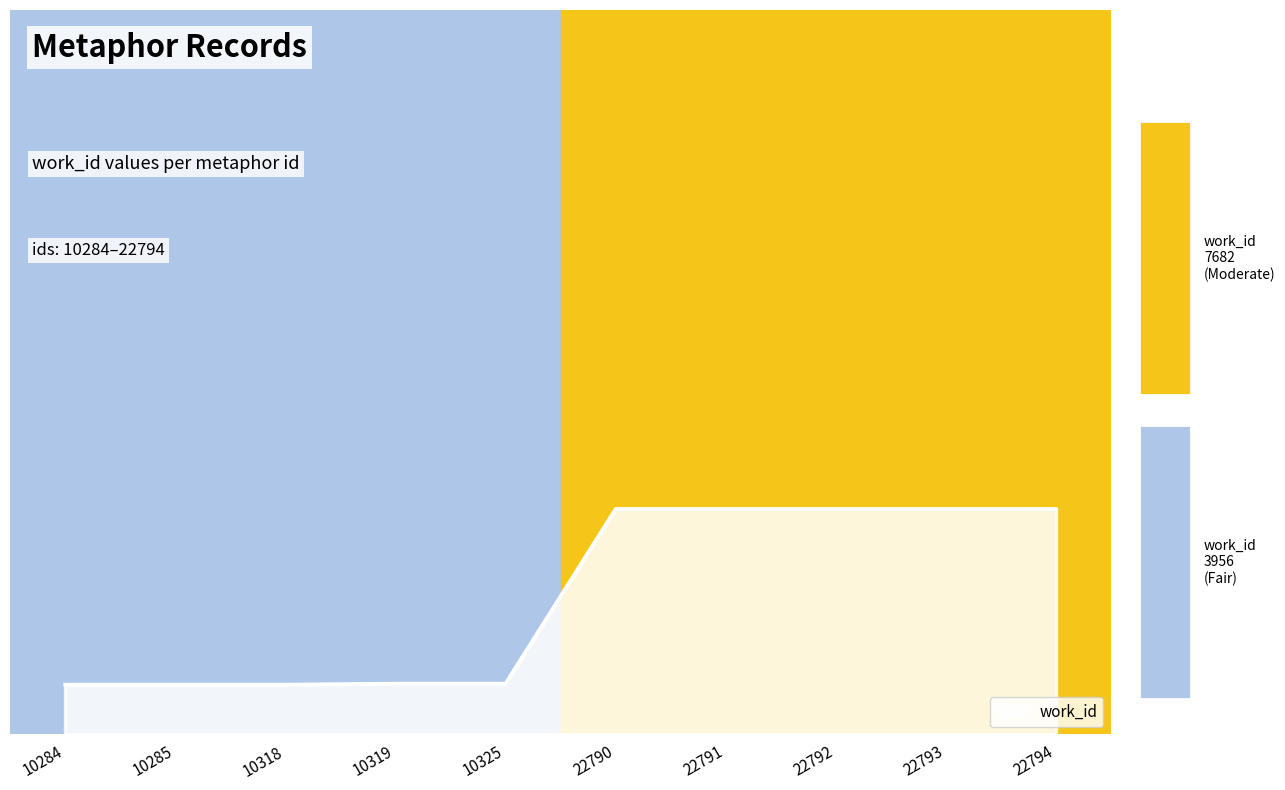

Is this an area chart (filled region under the line)?

Yes